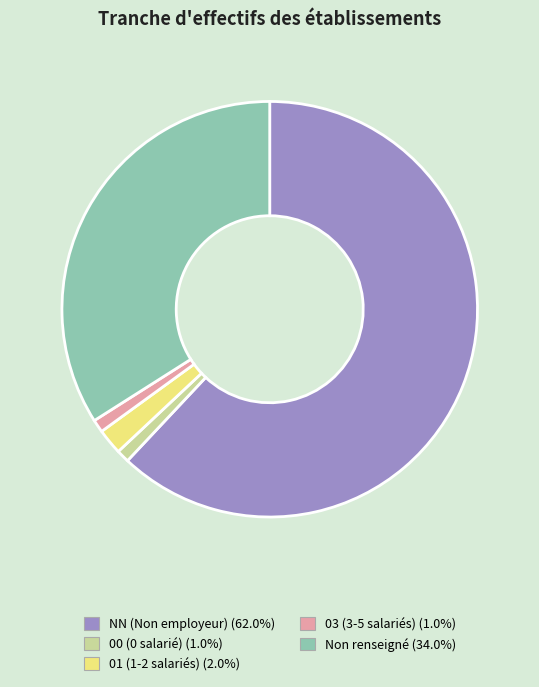

Is there any slice that represents more than half of the pie?

Yes